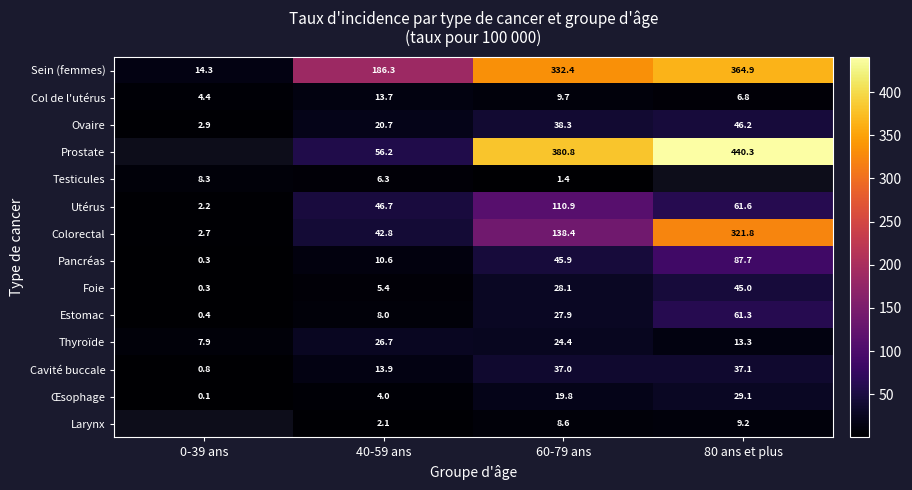

The Col de l'utérus series shows 9.7 at 60-79 ans. True or false?

True